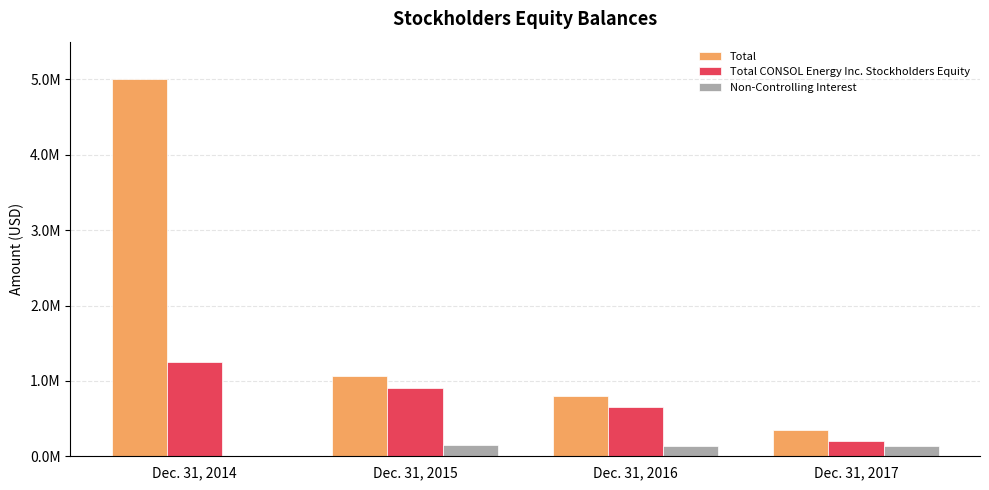

Rank the series at Dec. 31, 2015 from highest to lowest value.

Total, Total CONSOL Energy Inc. Stockholders Equity, Non-Controlling Interest